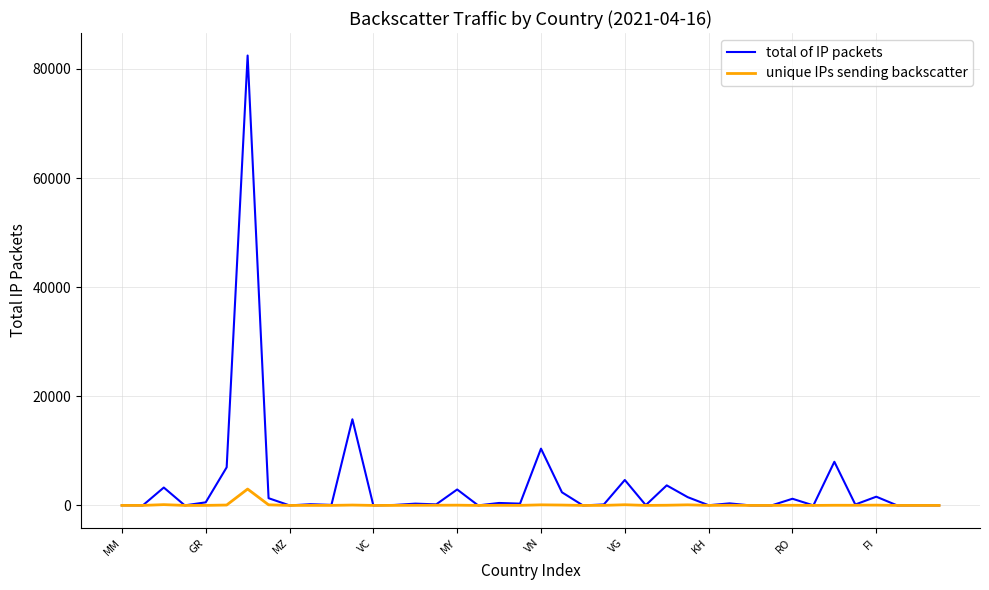

What is the smallest value displayed?

1